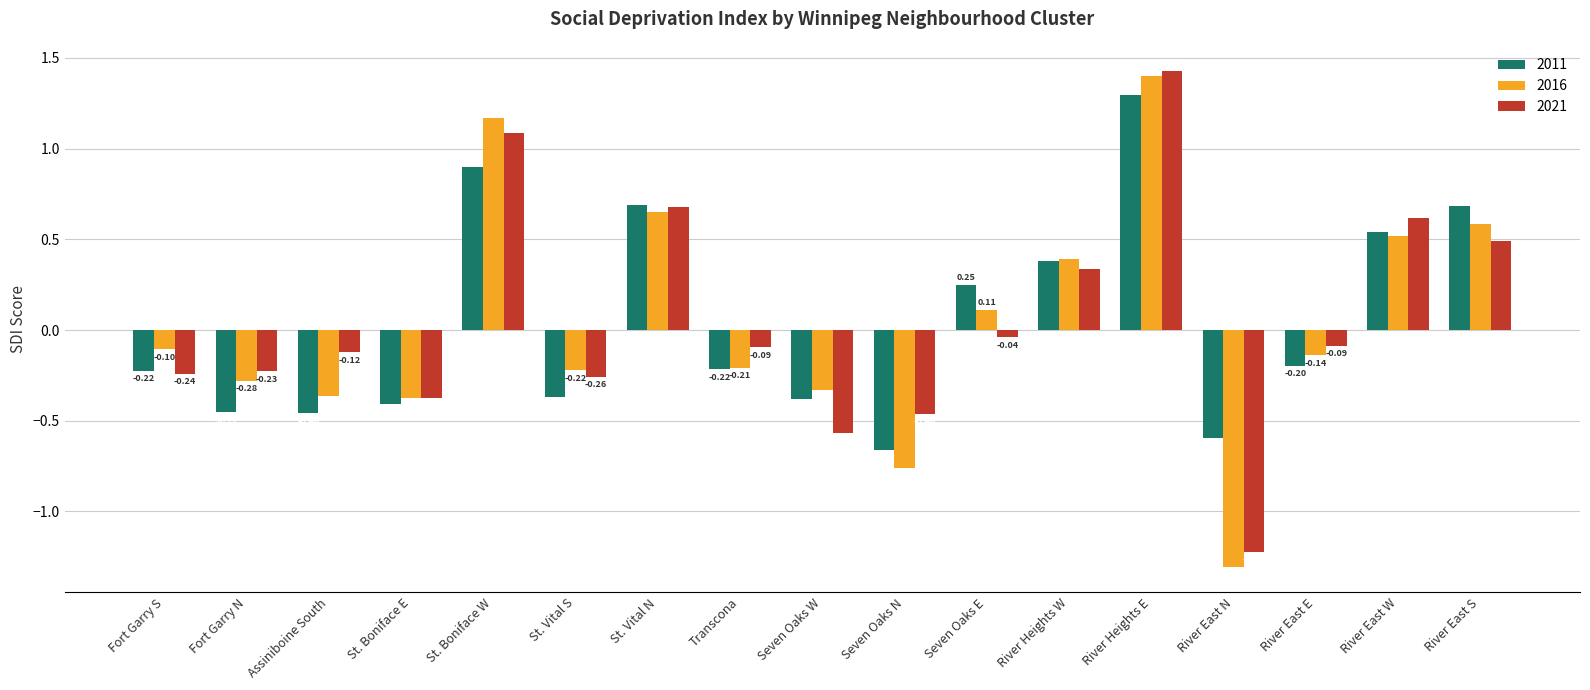

How many bars are there in each group?

3